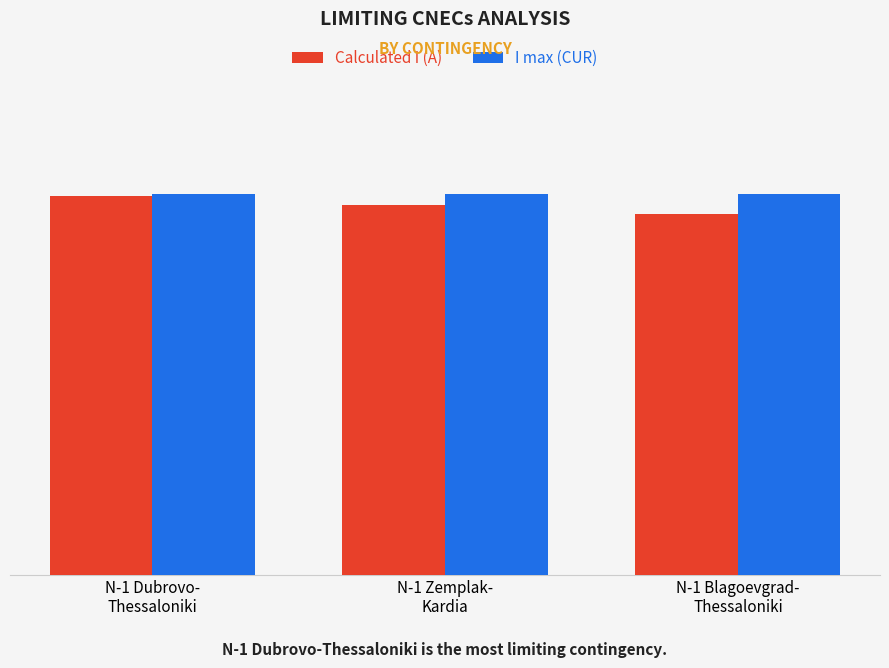

Where is Calculated I (A) nearest to the value 1556?

N-1 Zemplak-
Kardia